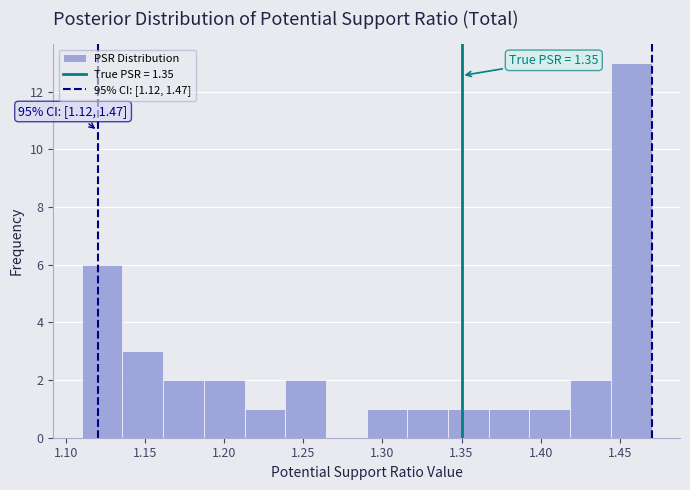

Over which range of the x-axis is the bar tallest?

1.445 to 1.470